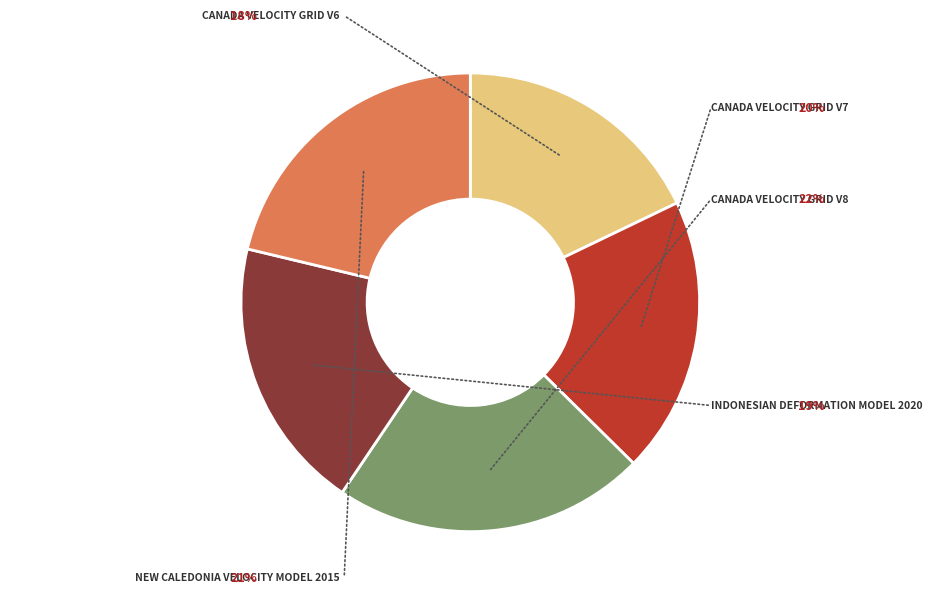

Count the number of slices in the pie.

5